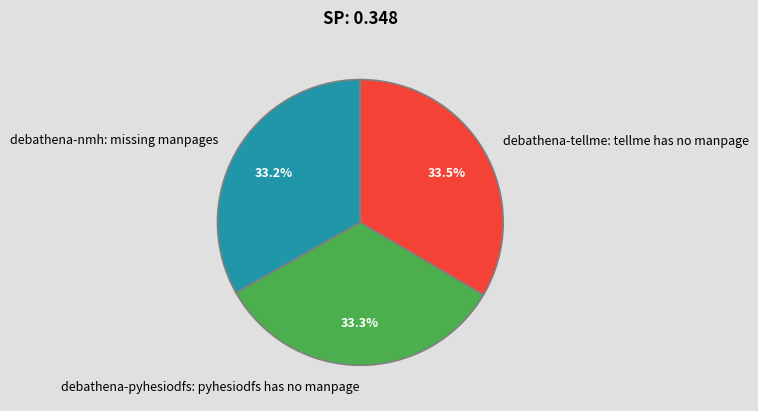

Combined, do debathena-nmh: missing manpages and debathena-pyhesiodfs: pyhesiodfs has no manpage account for over 50%?

Yes